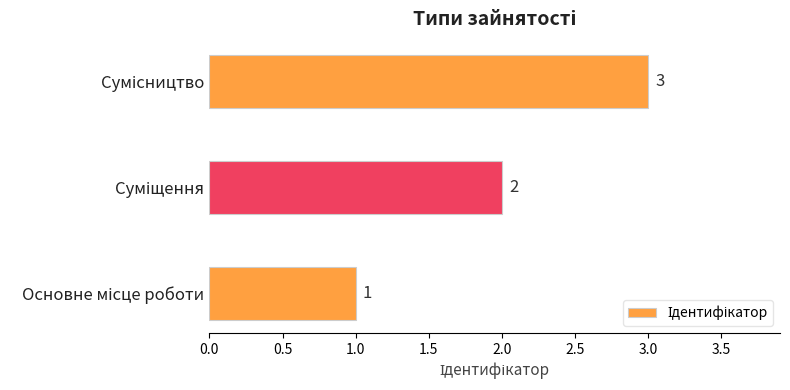

Are the bars horizontal?

Yes